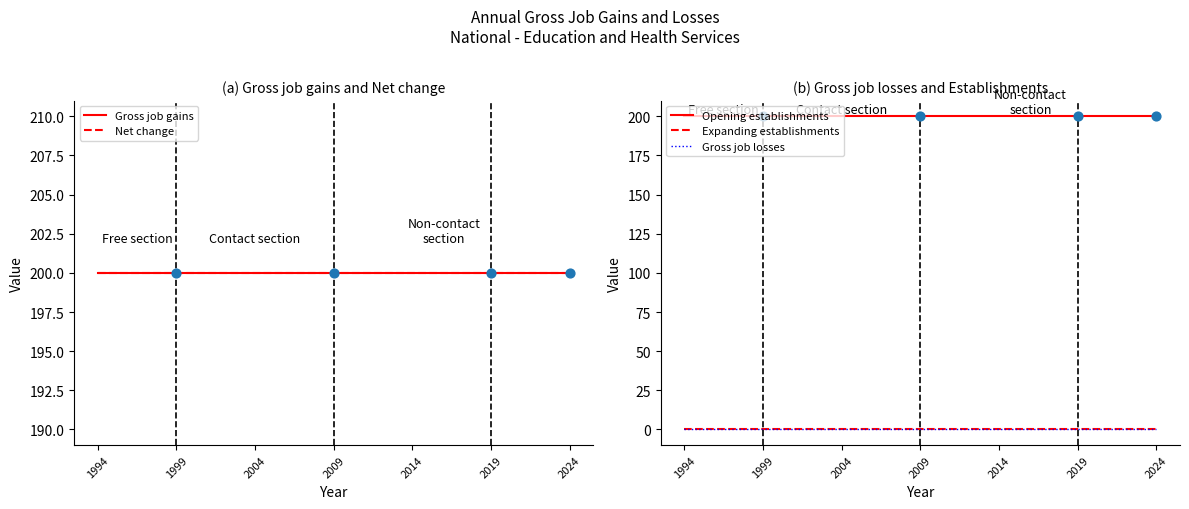

Which series contains the lowest Y value?

Expanding establishments